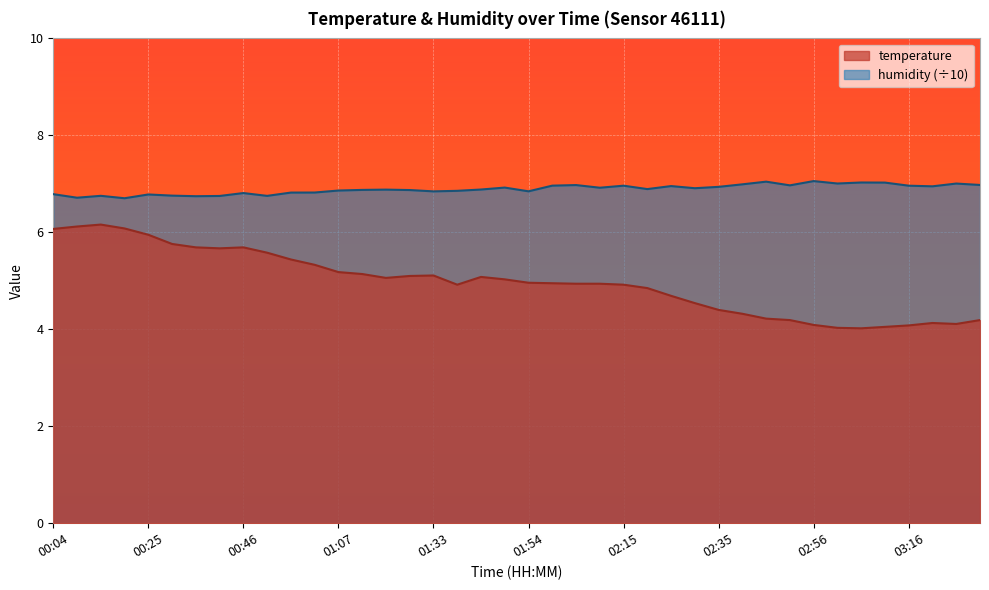

How many lines are shown in the chart?

2